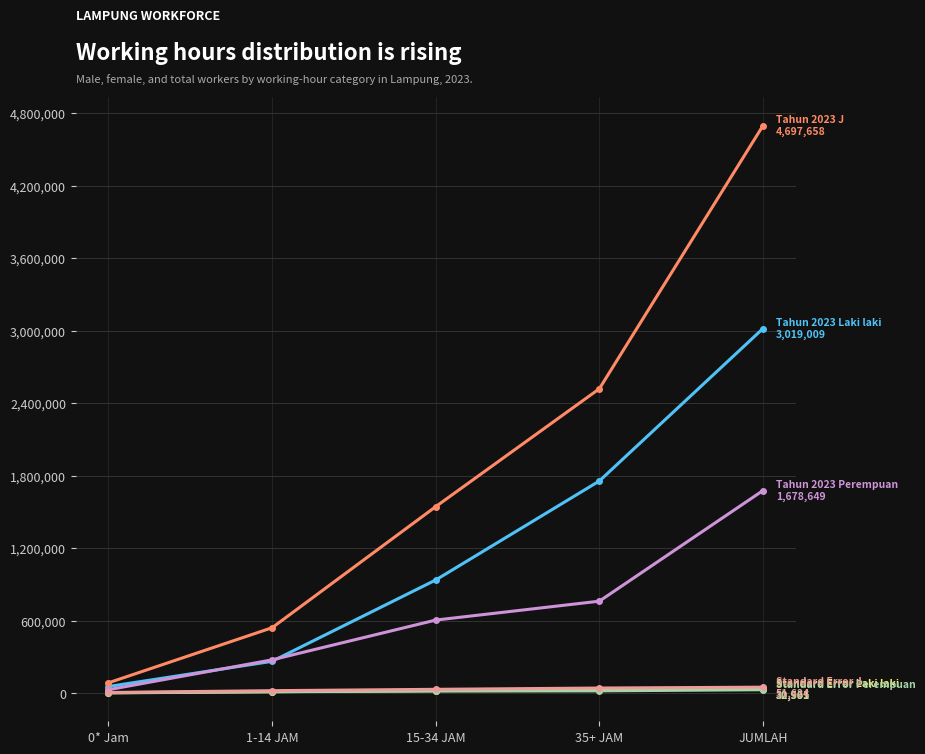

At which category is the sum across all series the highest?

JUMLAH